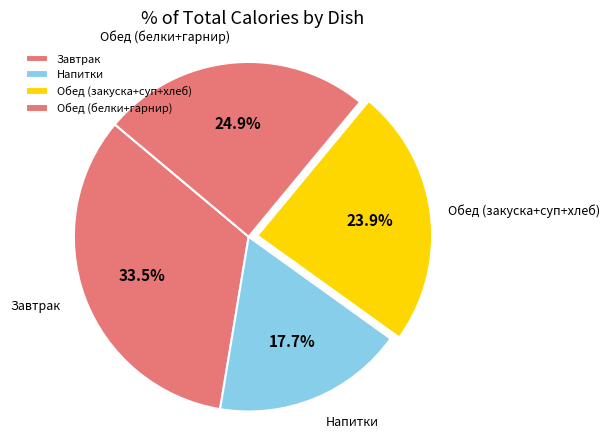

Rank the categories by value from highest to lowest.

Завтрак, Обед (белки+гарнир), Обед (закуска+суп+хлеб), Напитки